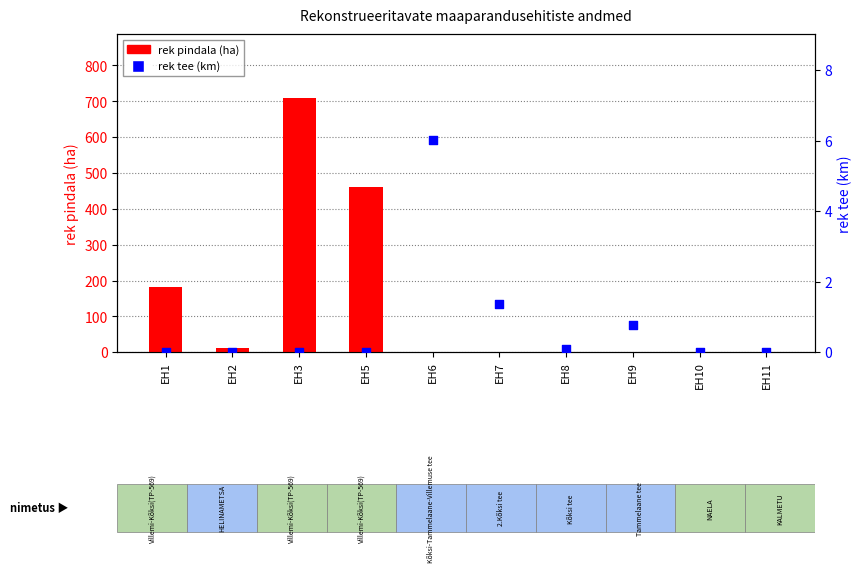

Which series has the largest total across all categories?

rek pindala (ha)